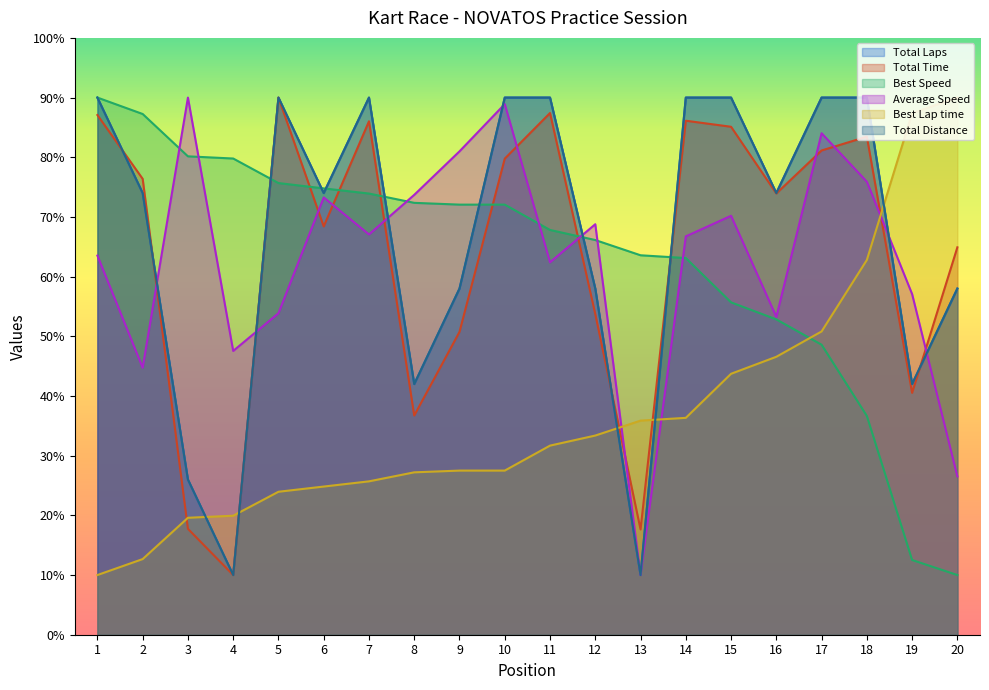

What value does the Total Distance series have at 2?

74.0